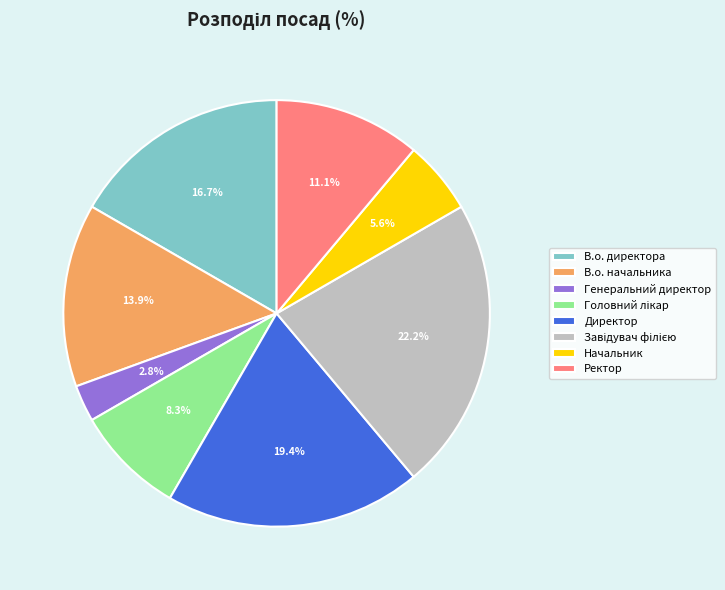

To the nearest percent, what percentage of the pie is В.о. начальника?

14%